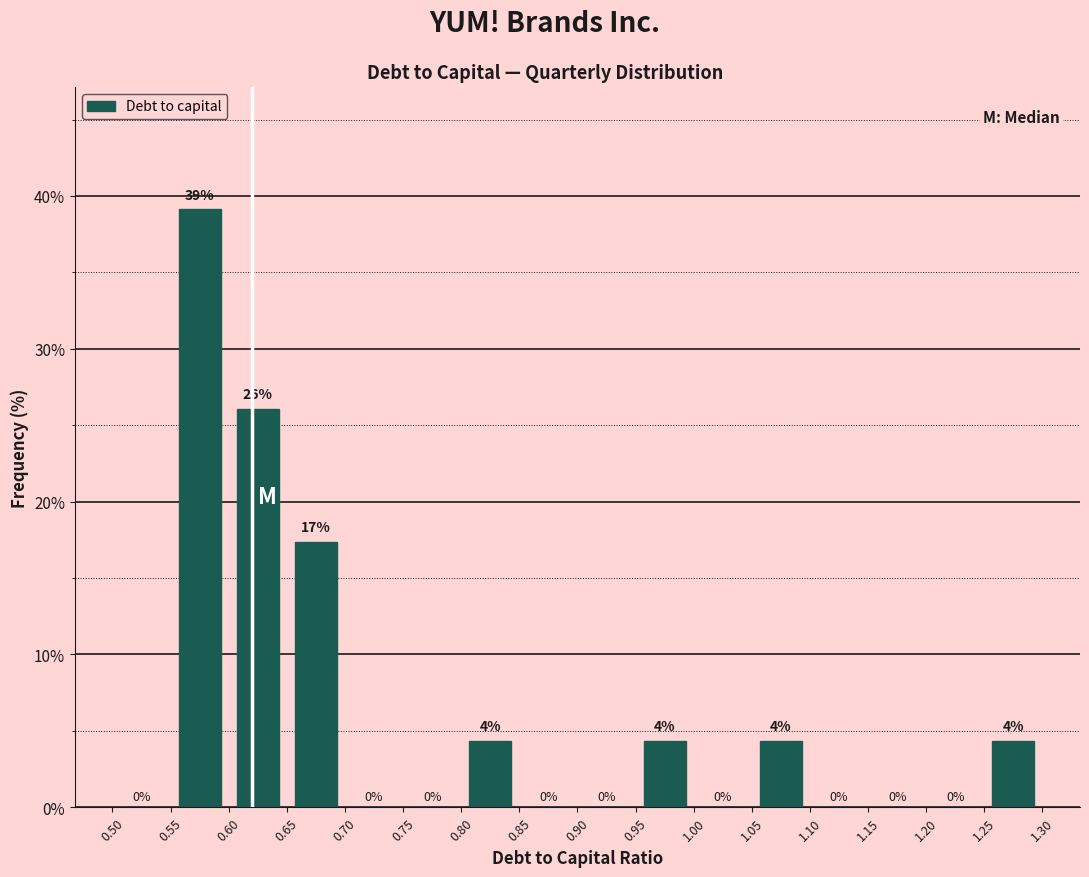

Which range on the x-axis has the tallest bar?

0.55 to 0.60